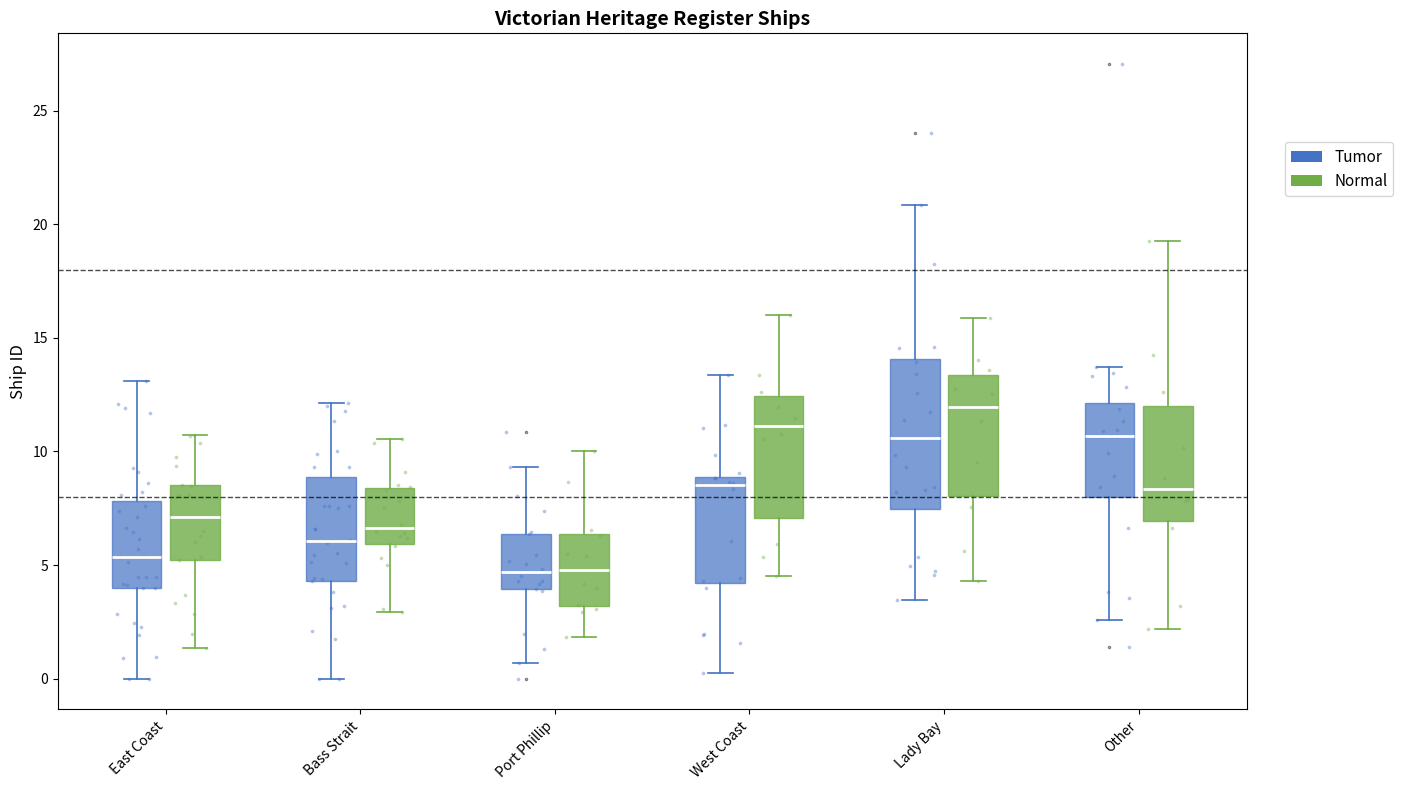

Which box's median line is the highest?

Lady Bay (Normal)